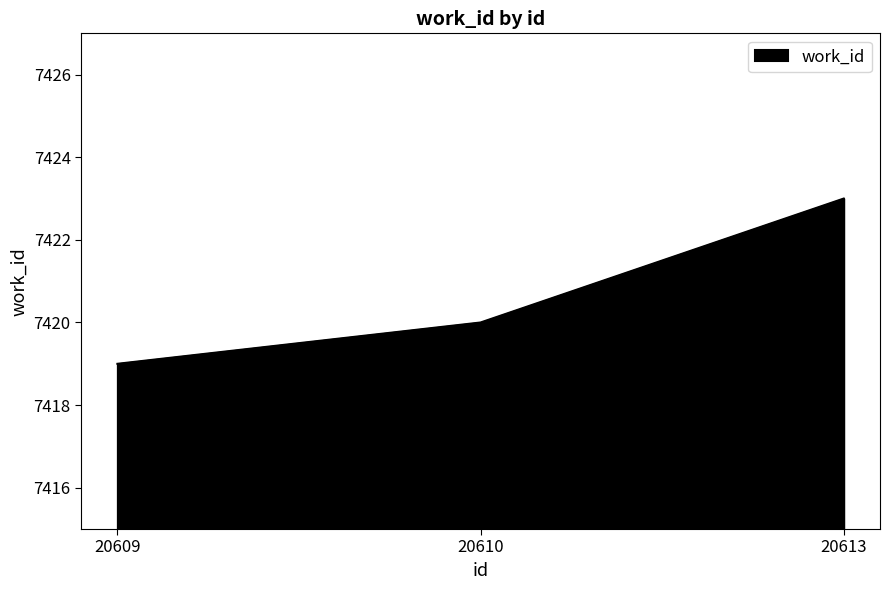

Is it true that the value at 20609 is 1500?

False